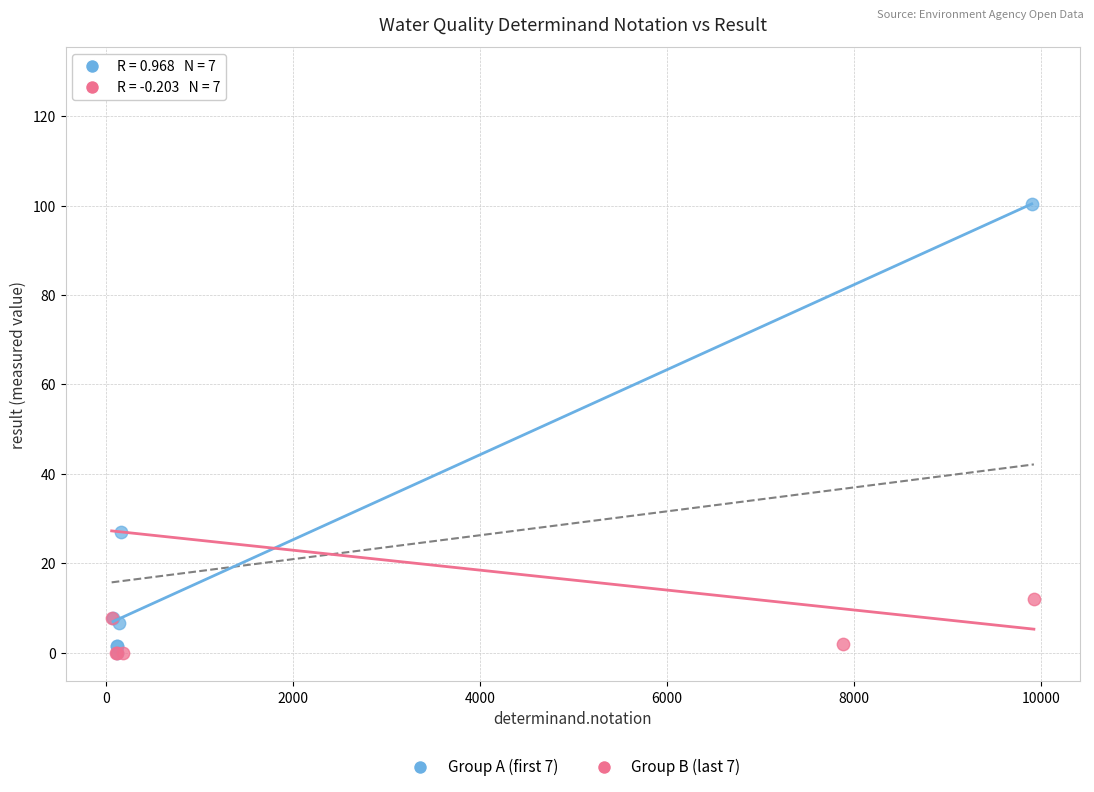

Which series has the widest spread of Y values?

Group B (last 7)